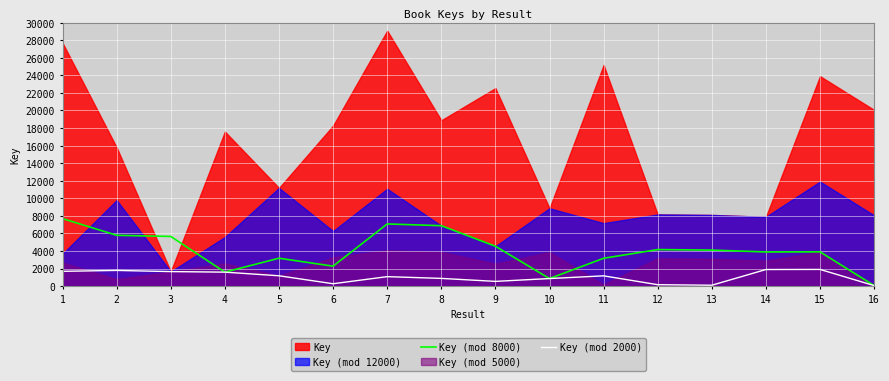

Which category has the highest value in the Key (mod 8000) series?

1